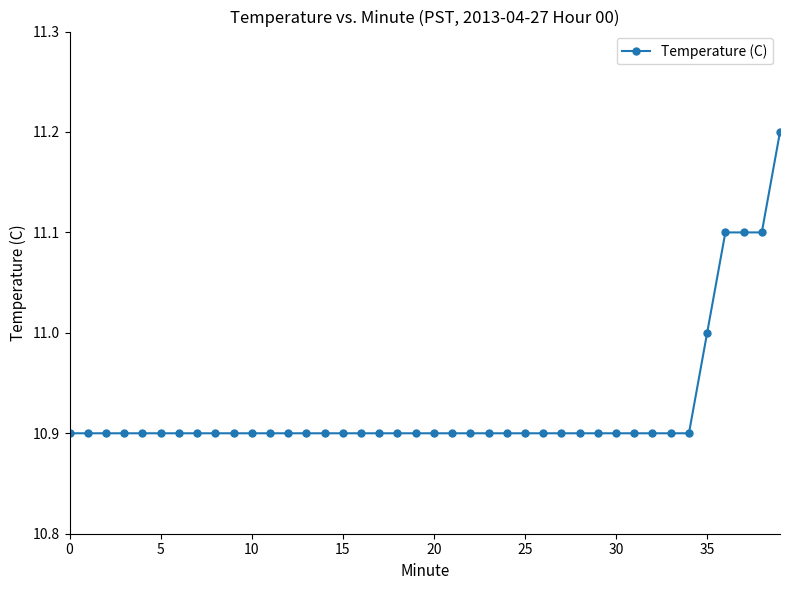

What is the minimum value shown in the chart?

10.9